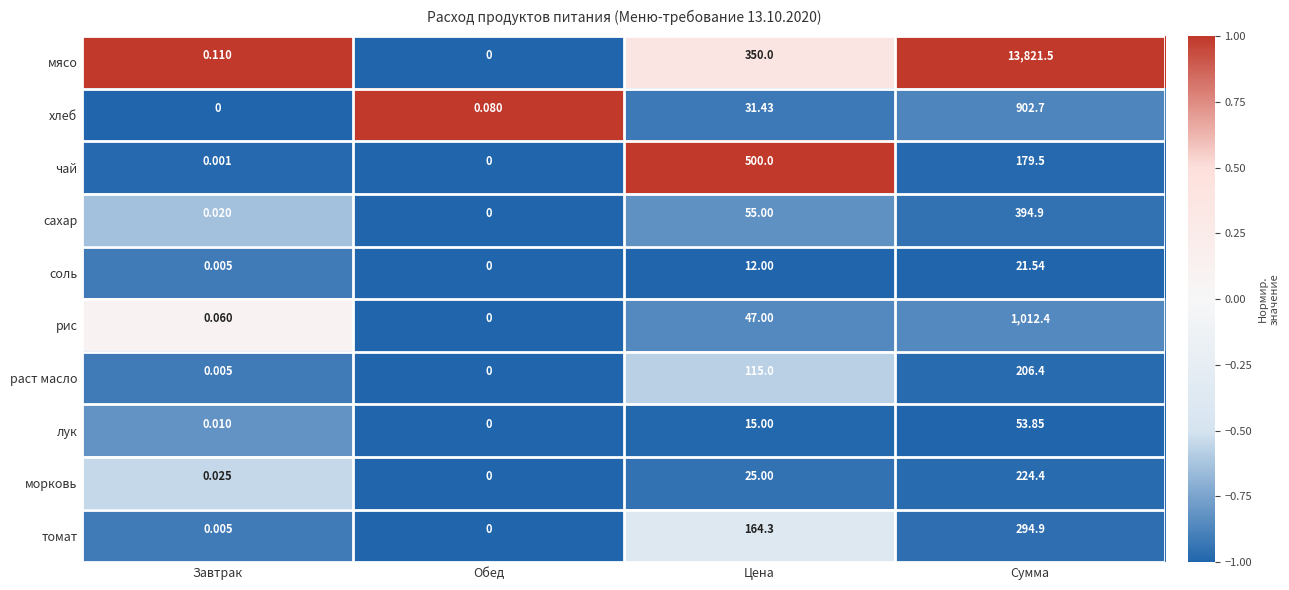

At Сумма, list the series in order from smallest to largest.

соль, лук, чай, раст масло, морковь, томат, сахар, хлеб, рис, мясо